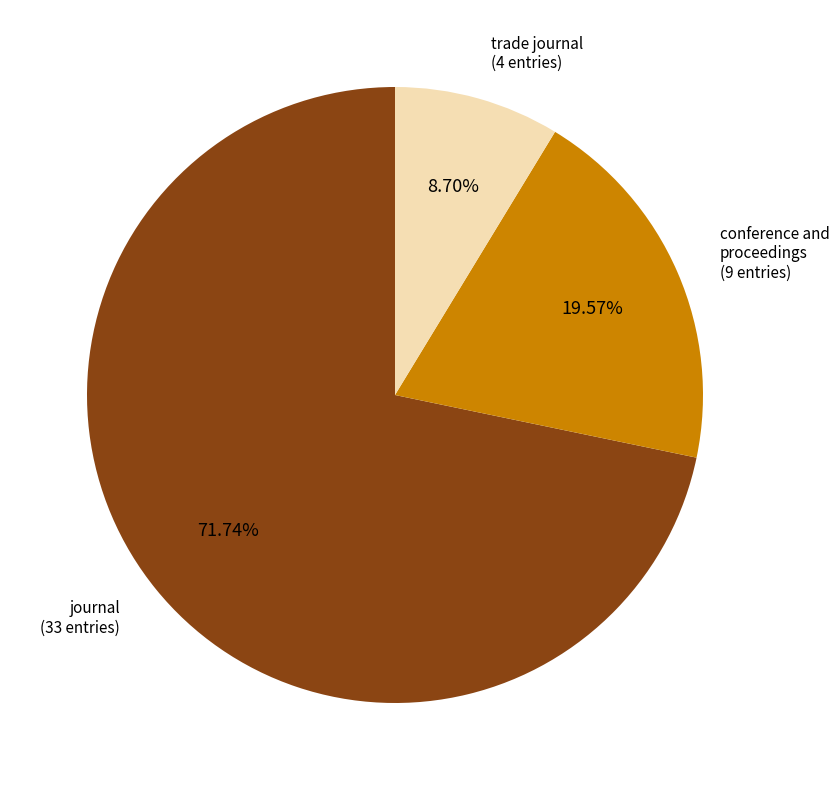

What percentage is NOT represented by trade journal?

91.3%